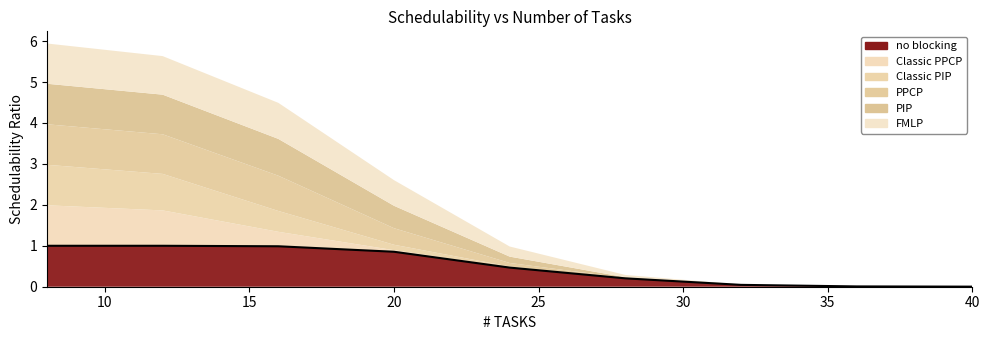

True or false: PIP has more than 0 interior local peaks.

False